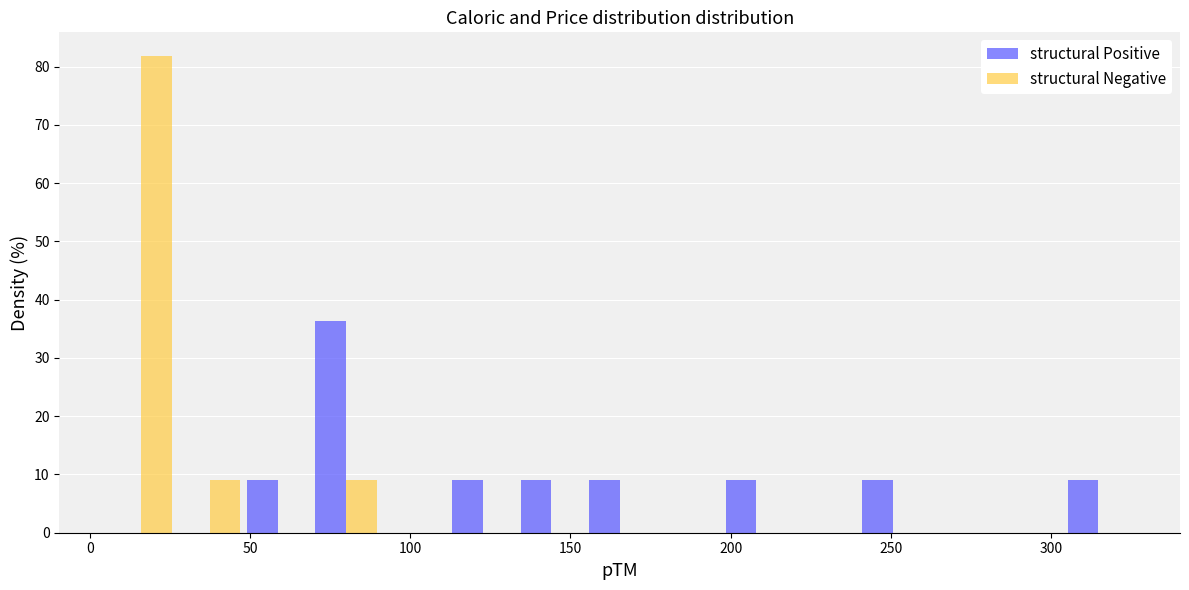

Reading left to right, transcribe this chart: for each range on the x-axis, give the height of each series' bar. Neither the bar edges nor the heights are printed on the chart, so give them approximately, as read against the axes.

5 to 25: structural Positive=0	structural Negative=82
25 to 50: structural Positive=0	structural Negative=9
50 to 70: structural Positive=9	structural Negative=0
70 to 90: structural Positive=36	structural Negative=9
90 to 110: structural Positive=0	structural Negative=0
110 to 135: structural Positive=9	structural Negative=0
135 to 155: structural Positive=9	structural Negative=0
155 to 175: structural Positive=9	structural Negative=0
175 to 195: structural Positive=0	structural Negative=0
195 to 220: structural Positive=9	structural Negative=0
220 to 240: structural Positive=0	structural Negative=0
240 to 260: structural Positive=9	structural Negative=0
260 to 285: structural Positive=0	structural Negative=0
285 to 305: structural Positive=0	structural Negative=0
305 to 325: structural Positive=9	structural Negative=0